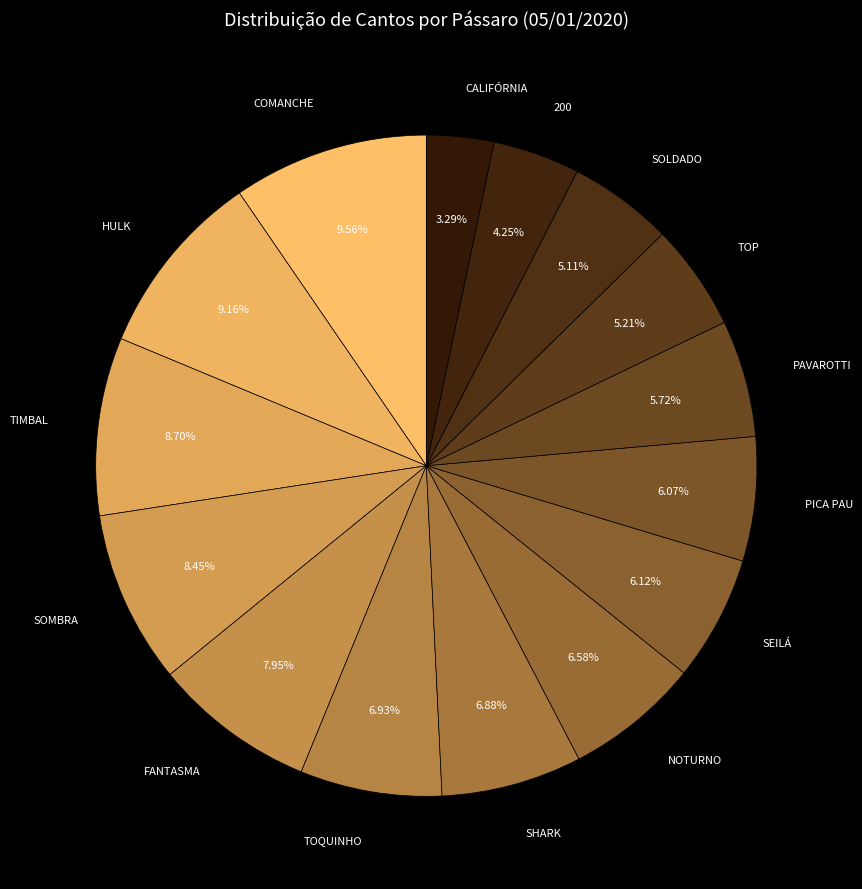

Which slice is the smallest?

CALIFÓRNIA